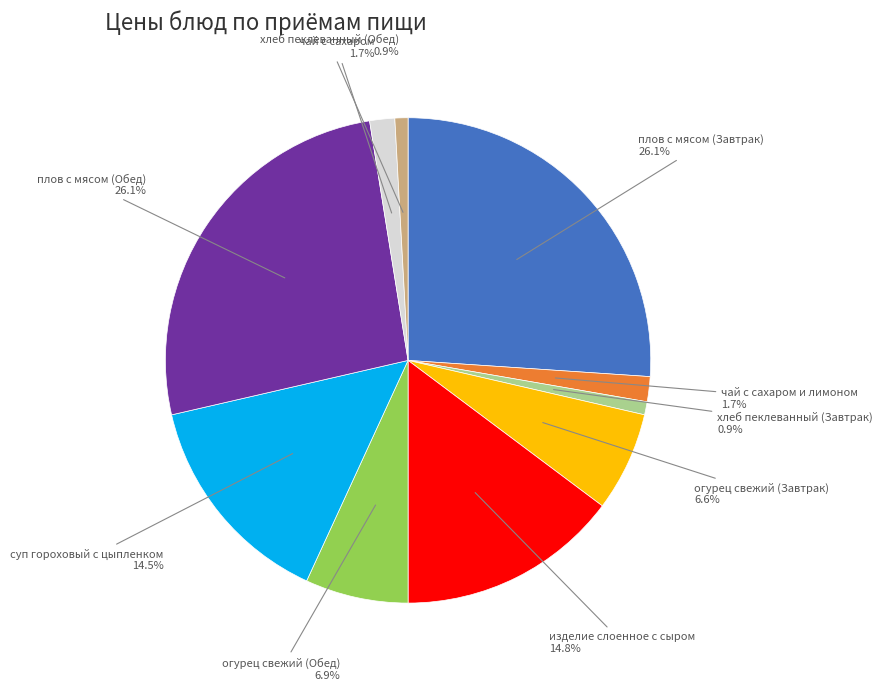

Do плов с мясом (Завтрак) and суп гороховый с цыпленком together represent more than half of the pie?

No